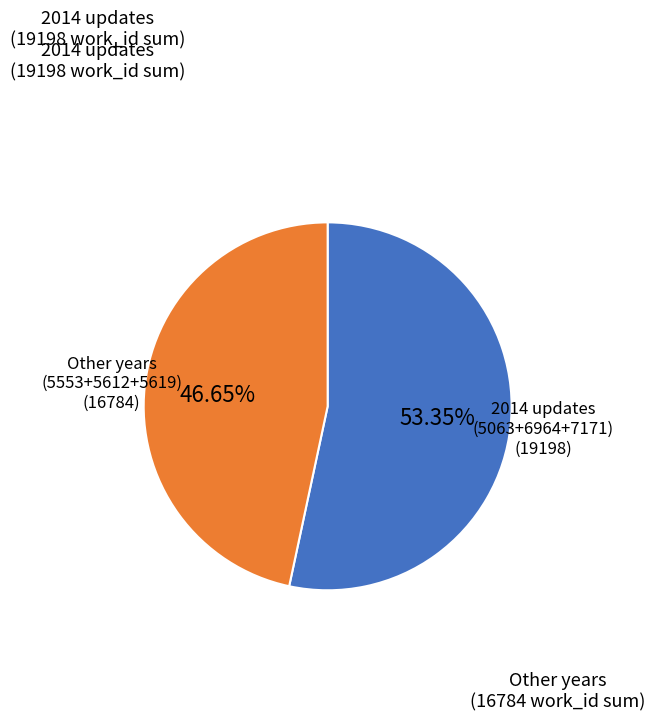

Is there any slice that represents more than half of the pie?

Yes